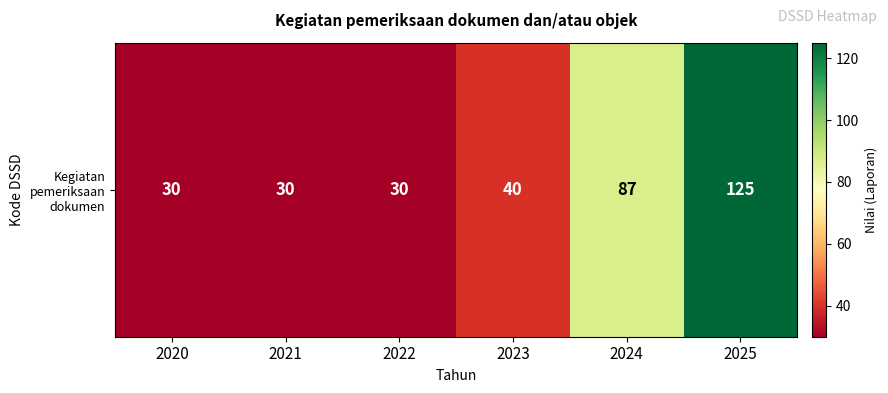

Count the number of categories in the chart.

6